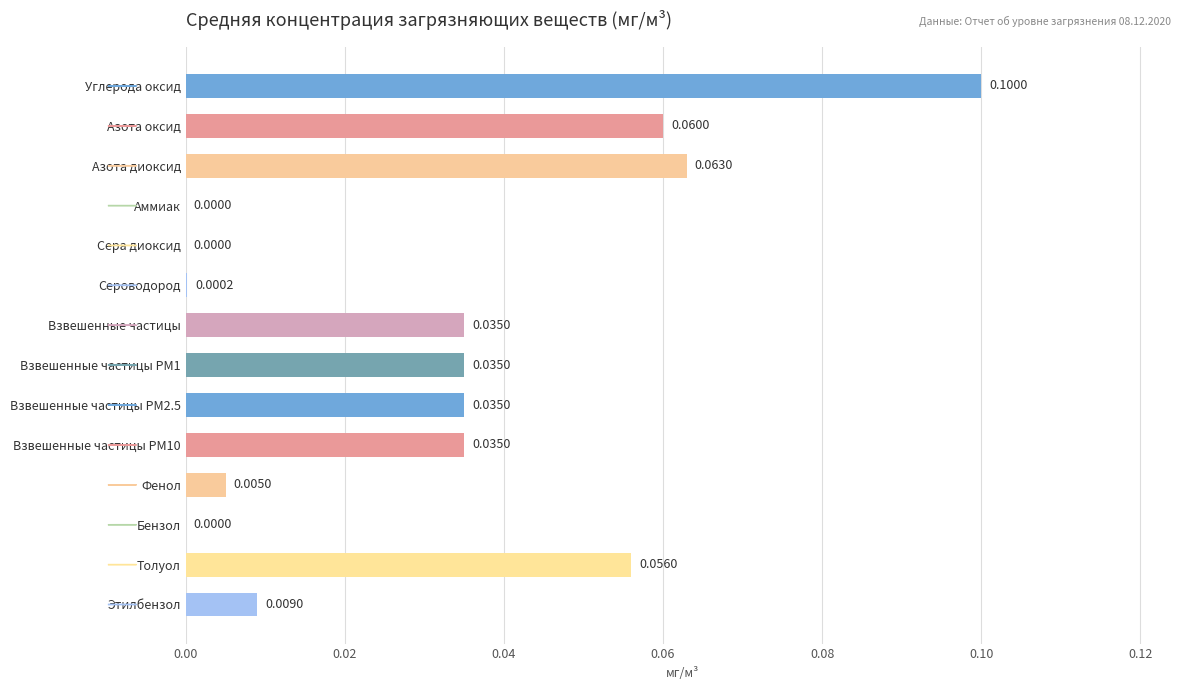

Count the number of data series in this chart.

1